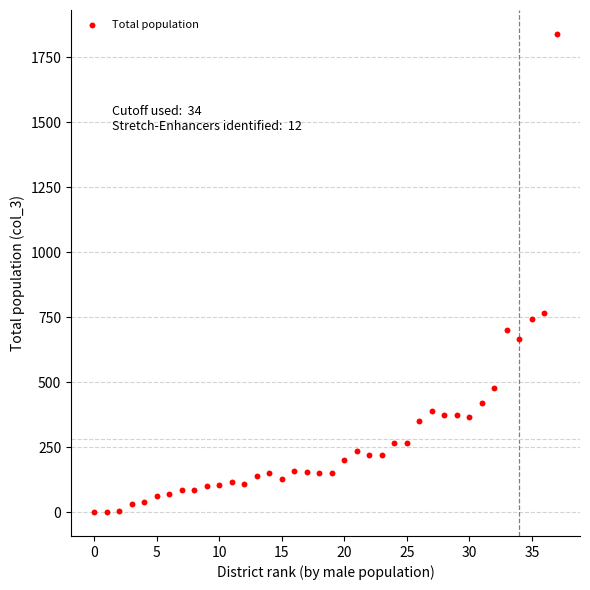

What Y value in the scatter plot is closest to 919?

764